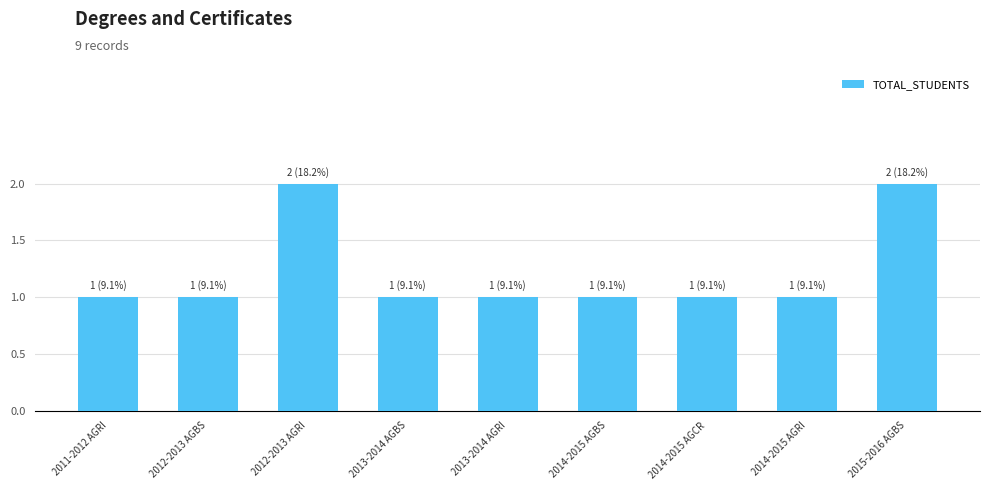

What is the sum of all values?

11